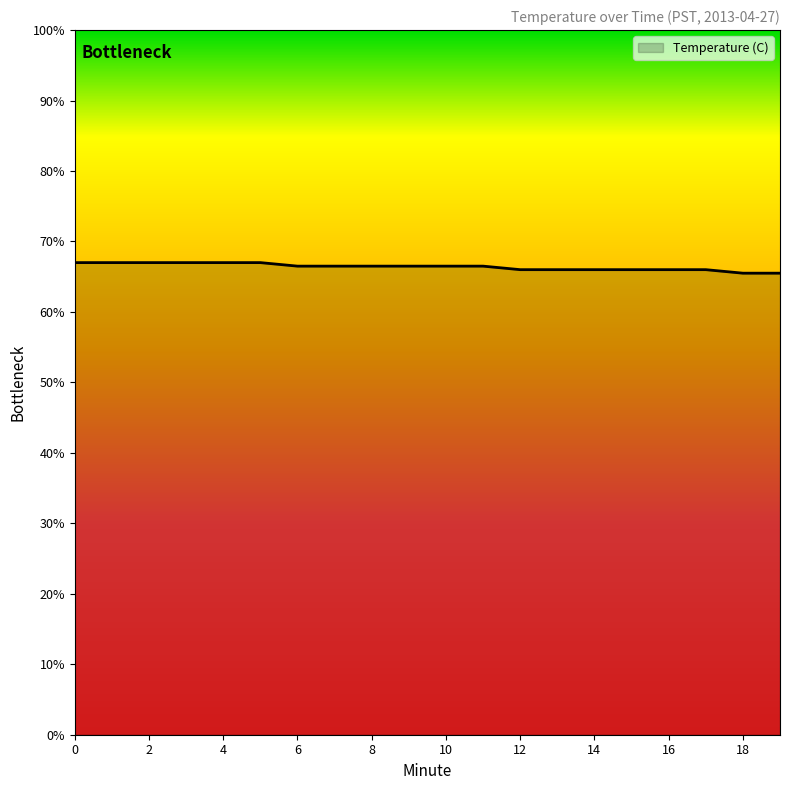

What is the smallest value displayed?

65.5